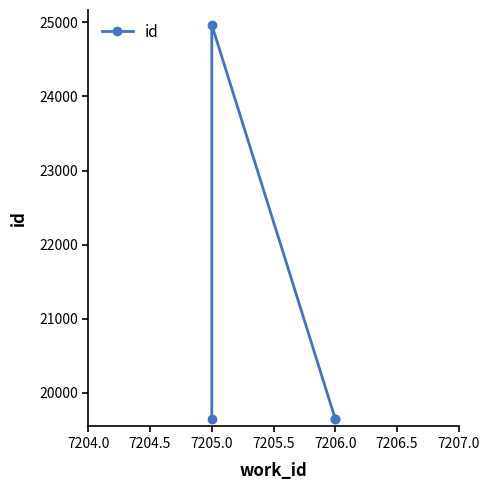

Reading left to right, transcribe all the data shown in this chart.

19648	24967	19649	19650